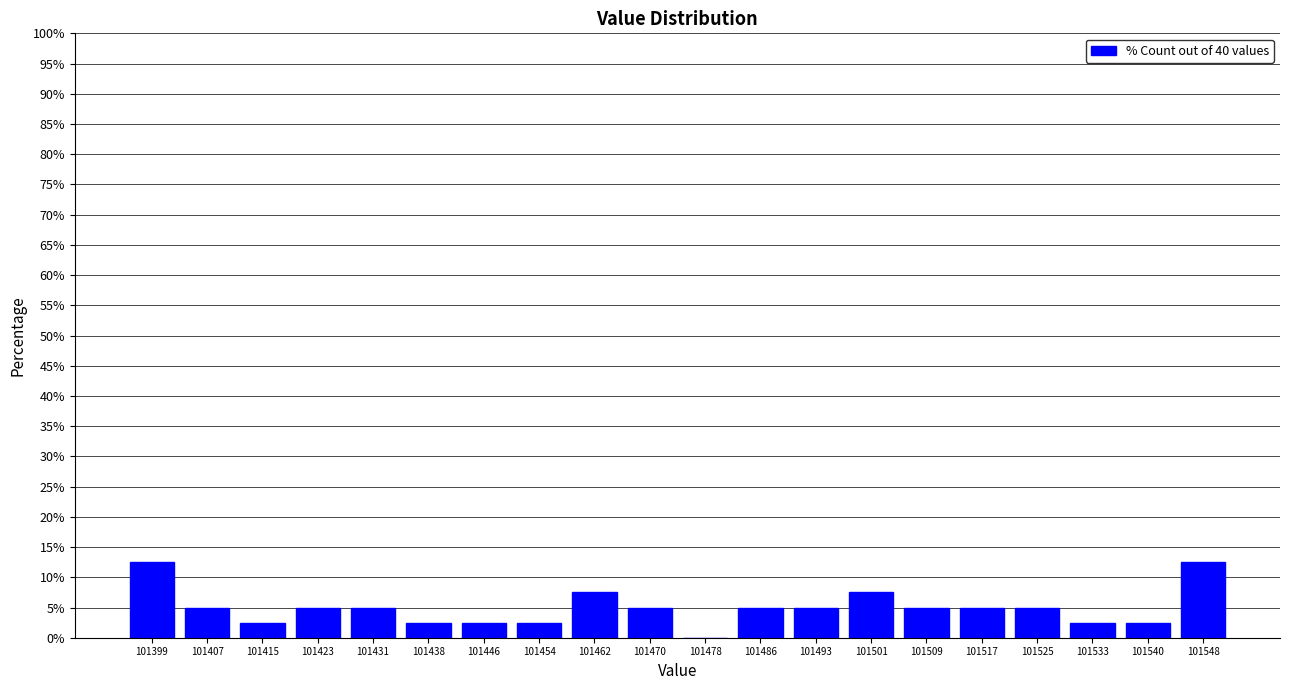

Reading left to right, extract all data points from this chart.

101399=12.5	101407=5.0	101415=2.5	101423=5.0	101431=5.0	101438=2.5	101446=2.5	101454=2.5	101462=7.5	101470=5.0	101478=0.0	101486=5.0	101493=5.0	101501=7.5	101509=5.0	101517=5.0	101525=5.0	101533=2.5	101540=2.5	101548=12.5